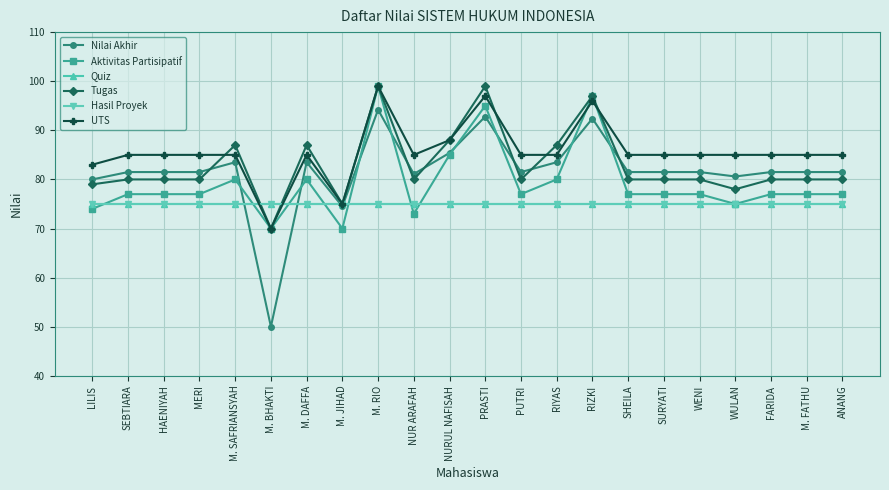

List the series in order of their peak value, highest first.

Aktivitas Partisipatif, Tugas, UTS, Nilai Akhir, Quiz, Hasil Proyek